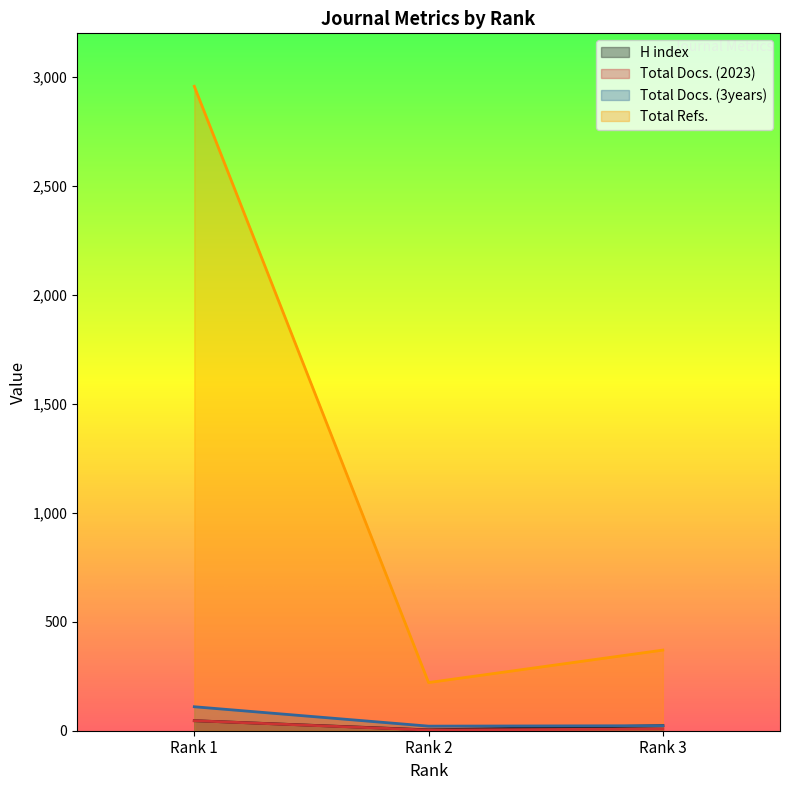

Reading left to right, extract all data points from this chart.

H index: 46	4	23
Total Docs. (2023): 46	3	8
Total Docs. (3years): 110	21	23
Total Refs.: 2957	221	370